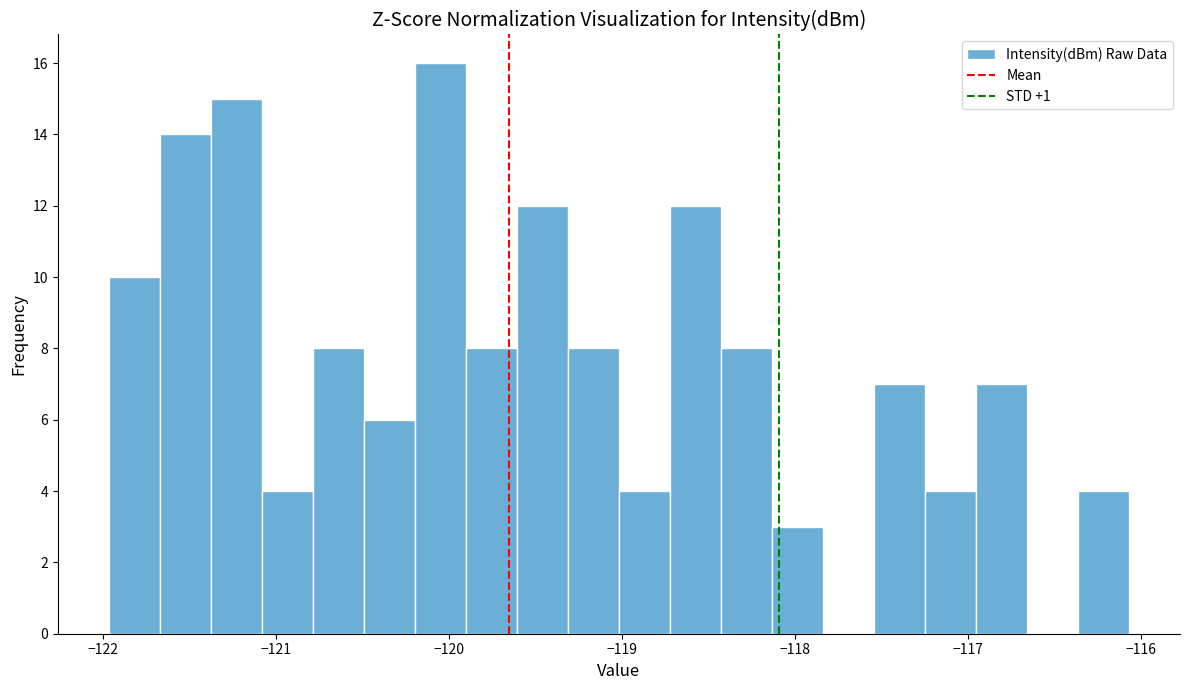

Around what value on the x-axis is the tallest bar? Give the approximate position of its centre, as read against the axis.

-120.0